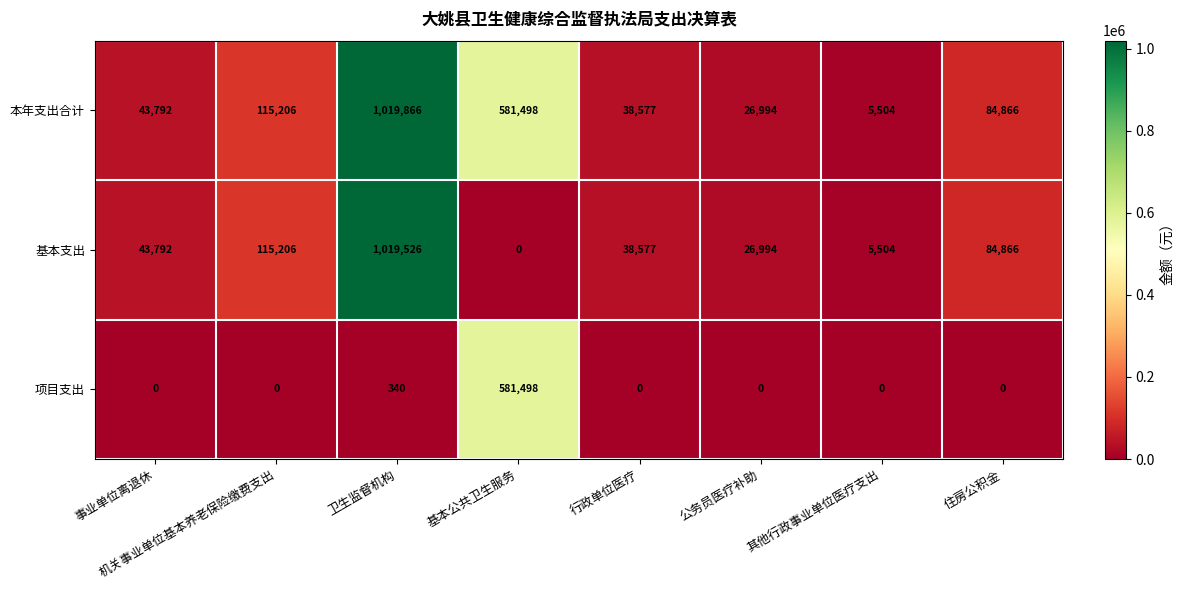

Which series has the largest total across all categories?

本年支出合计